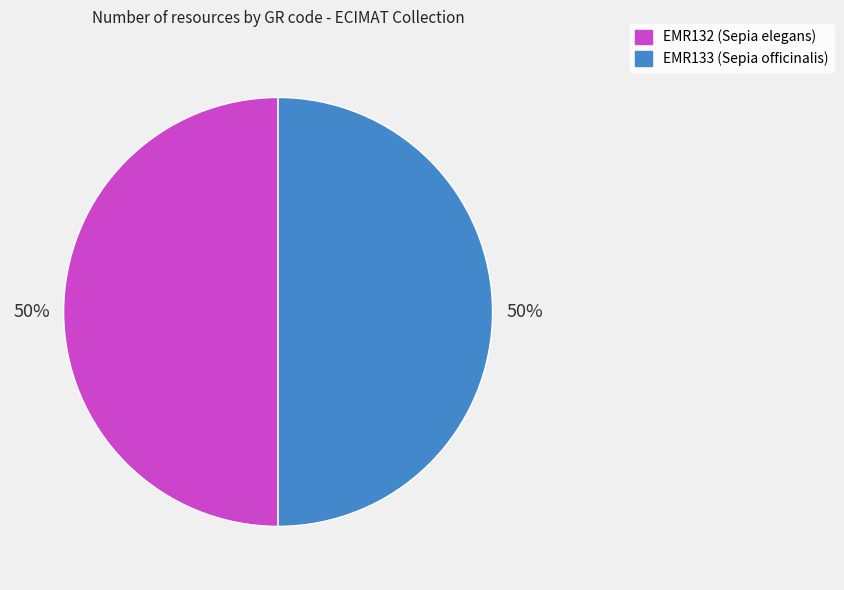

To the nearest percent, what is the average slice percentage?

50%